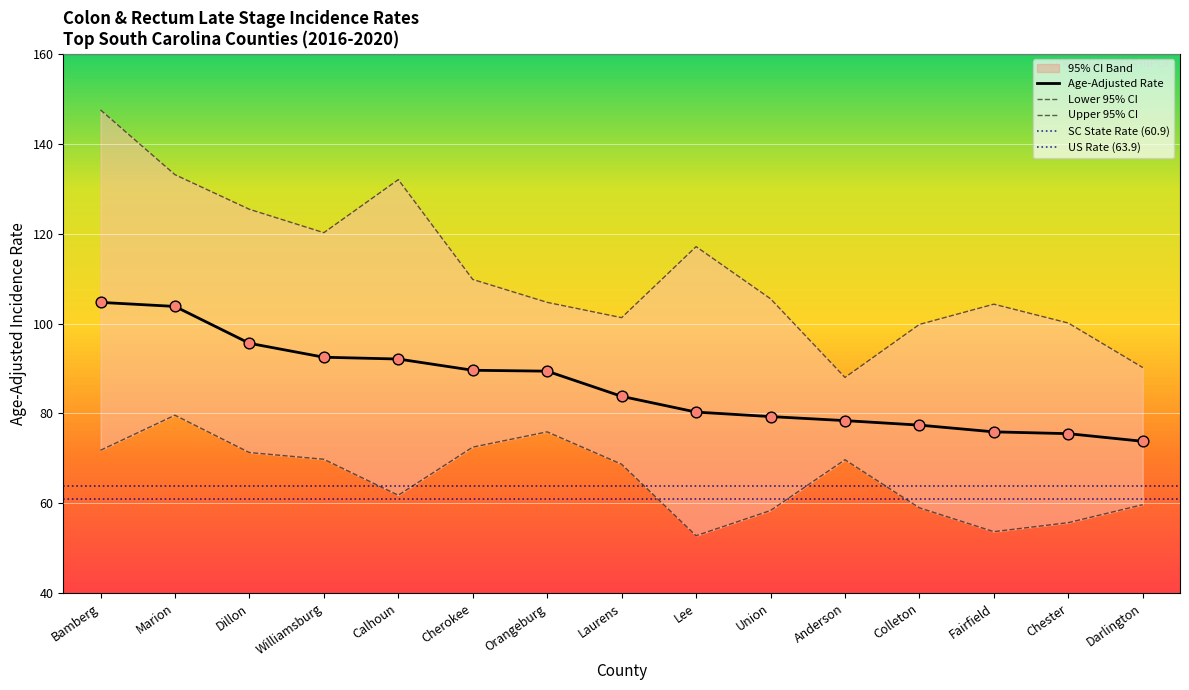

Is the value of Age-Adjusted Rate at Dillon greater than the value of Lower 95% CI at Cherokee?

Yes